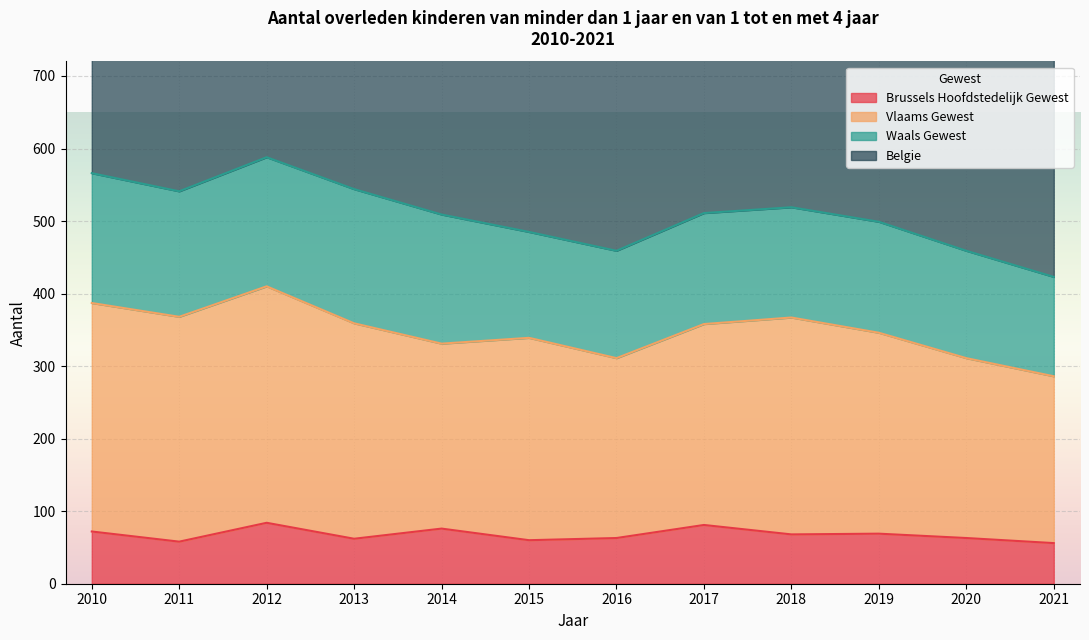

Which series has the largest range (max minus min)?

Belgie